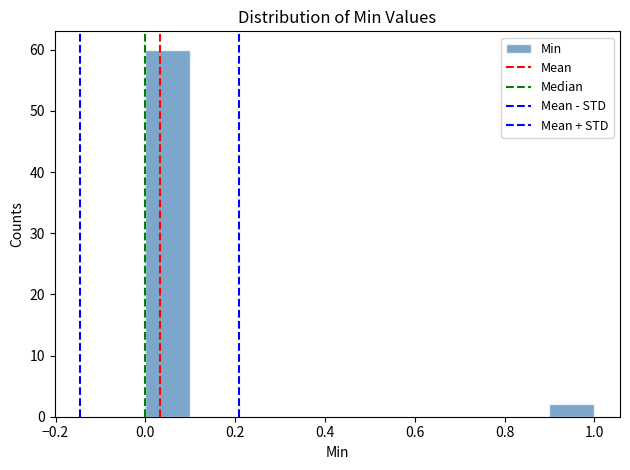

Reading left to right, transcribe this chart: for each bar, give the range it covers on the x-axis and its height. The values are not printed on the chart, so give them approximately, as read against the axis.

0.0 to 0.1: 60
0.1 to 0.2: 0
0.2 to 0.3: 0
0.3 to 0.4: 0
0.4 to 0.5: 0
0.5 to 0.6: 0
0.6 to 0.7: 0
0.7 to 0.8: 0
0.8 to 0.9: 0
0.9 to 1.0: 2